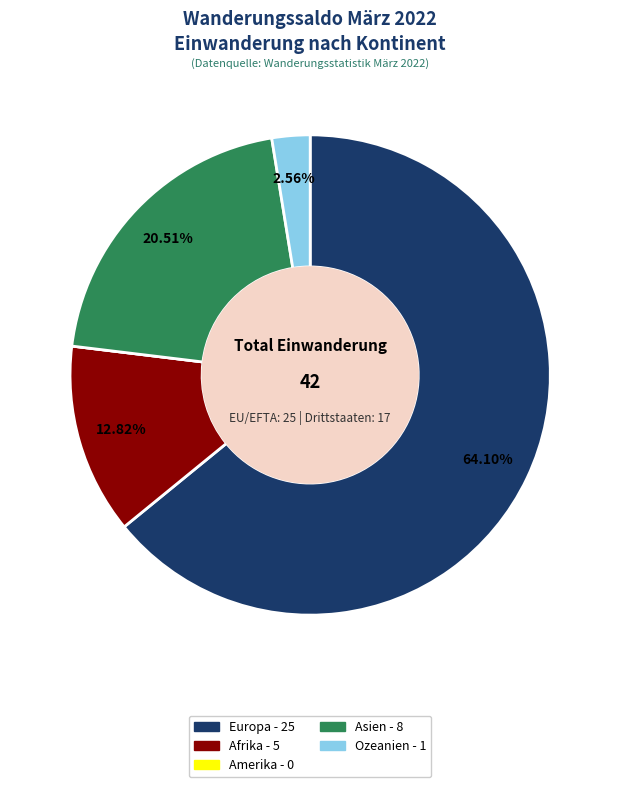

To the nearest percent, what portion does Afrika represent?

13%